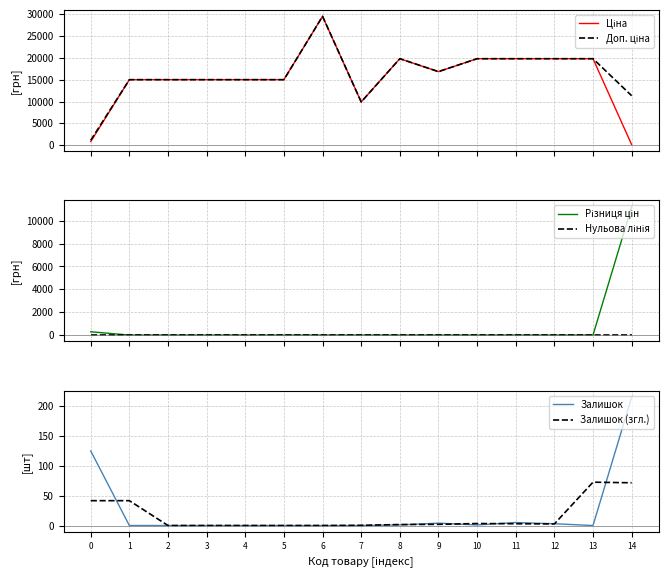

After their last crossing, which series has the higher values: Залишок (згл.) or Різниця цін?

Різниця цін